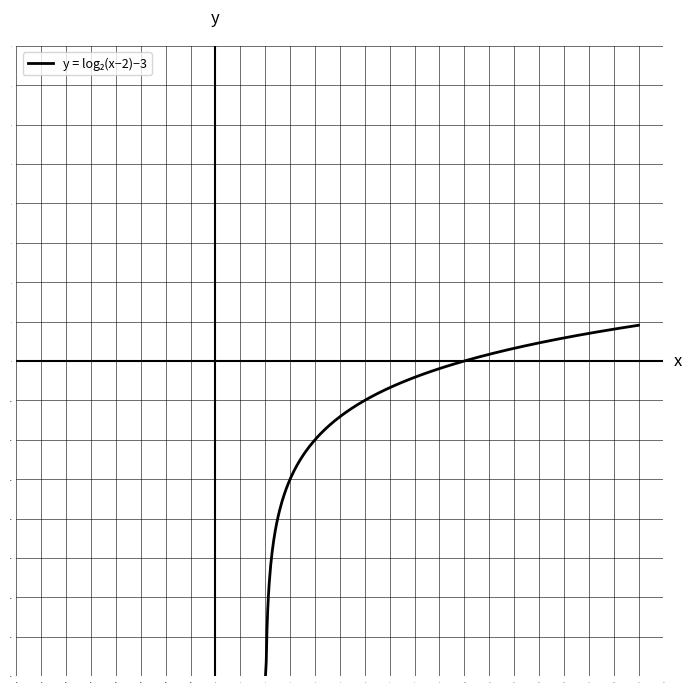

What is the difference between the maximum and minimum values?

8.9